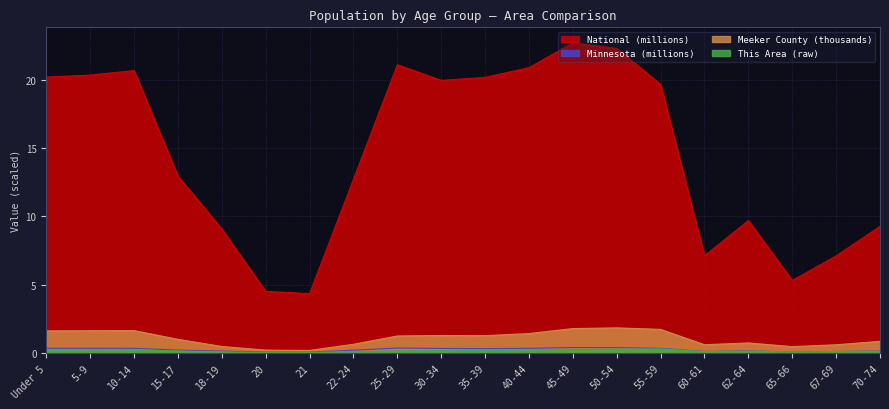

True or false: Minnesota and Meeker County cross at least once.

False